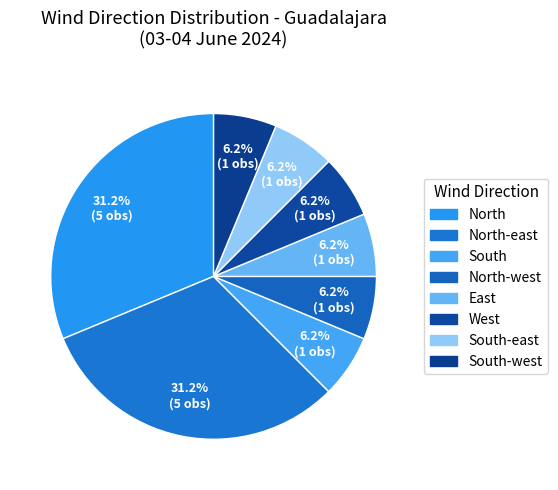

How many slices are in this pie chart?

8